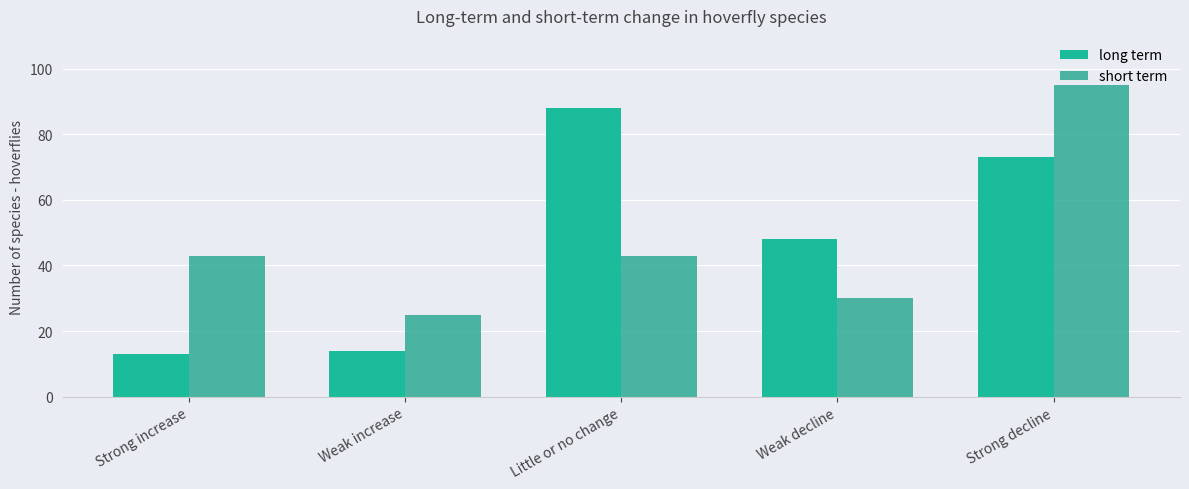

At which category is the sum across all series the highest?

Strong decline